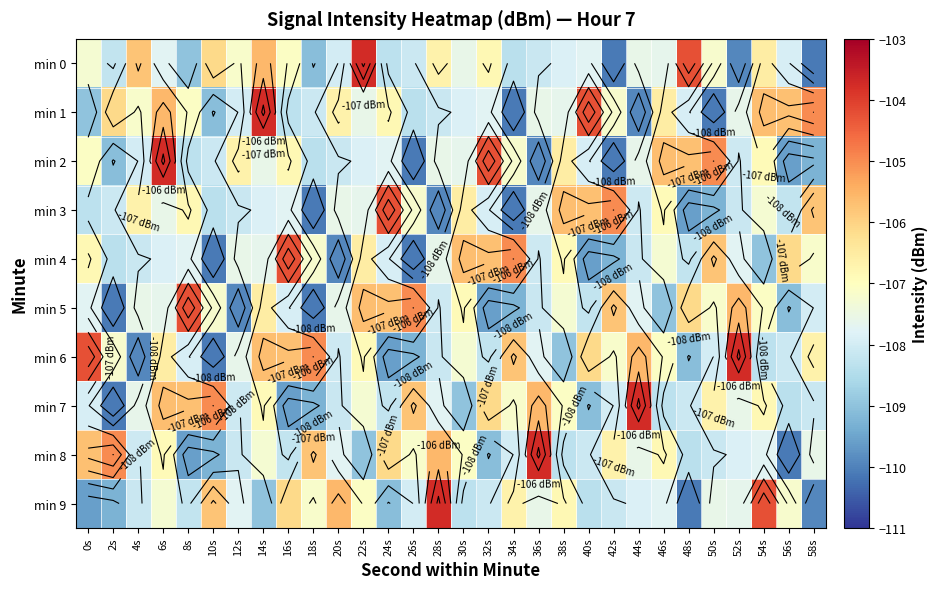

Where is min 4 nearest to the value -107?

38s